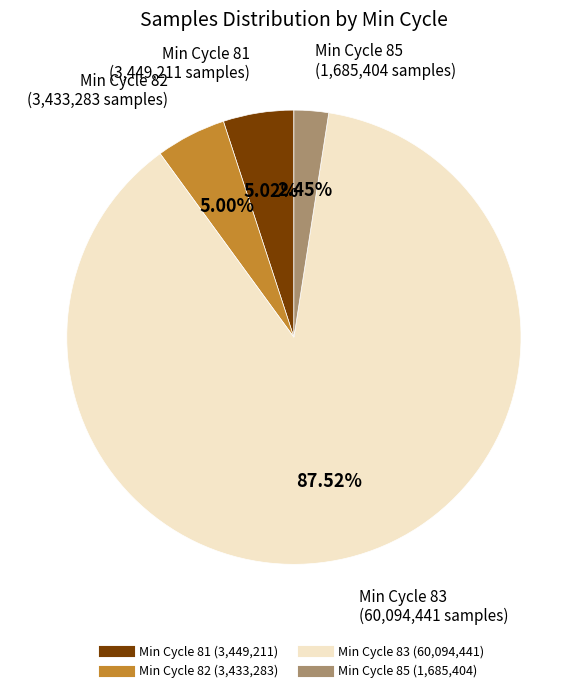

How many slices are in this pie chart?

4